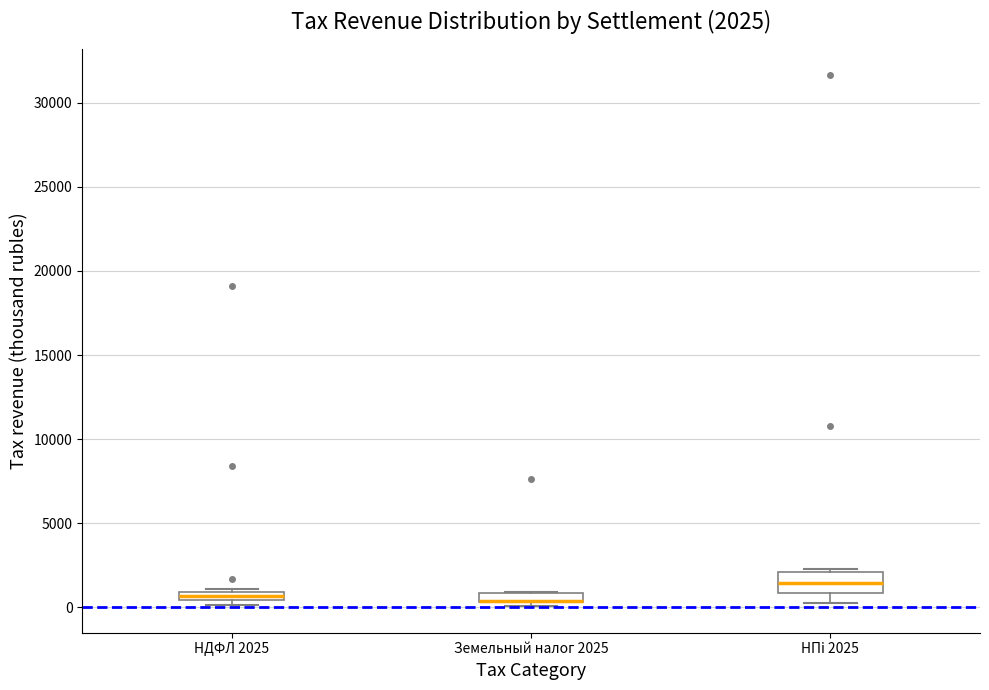

Which box is the tallest, from its lower edge to its upper edge?

НПi 2025